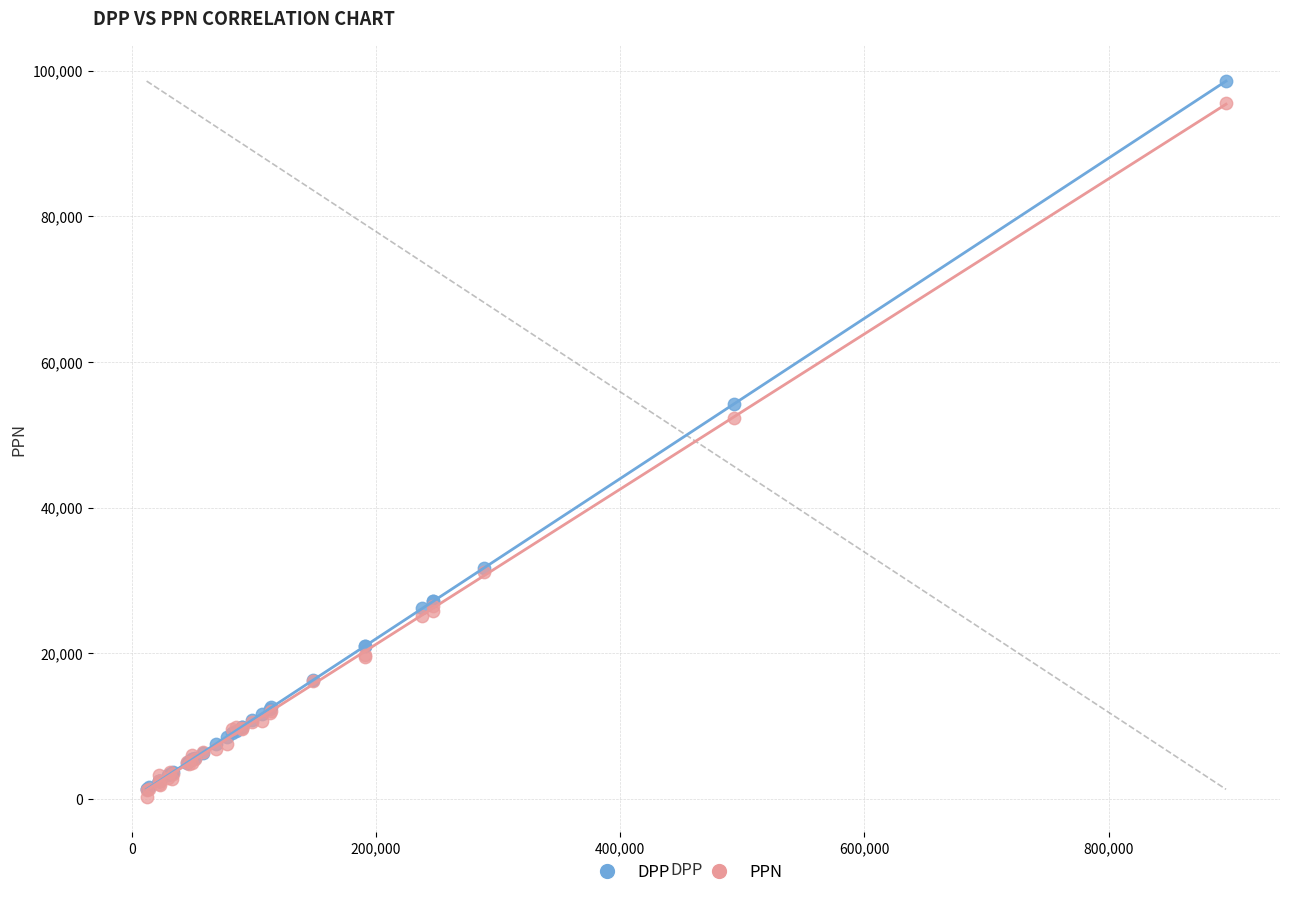

What are all the series names shown in the legend?

DPP, PPN